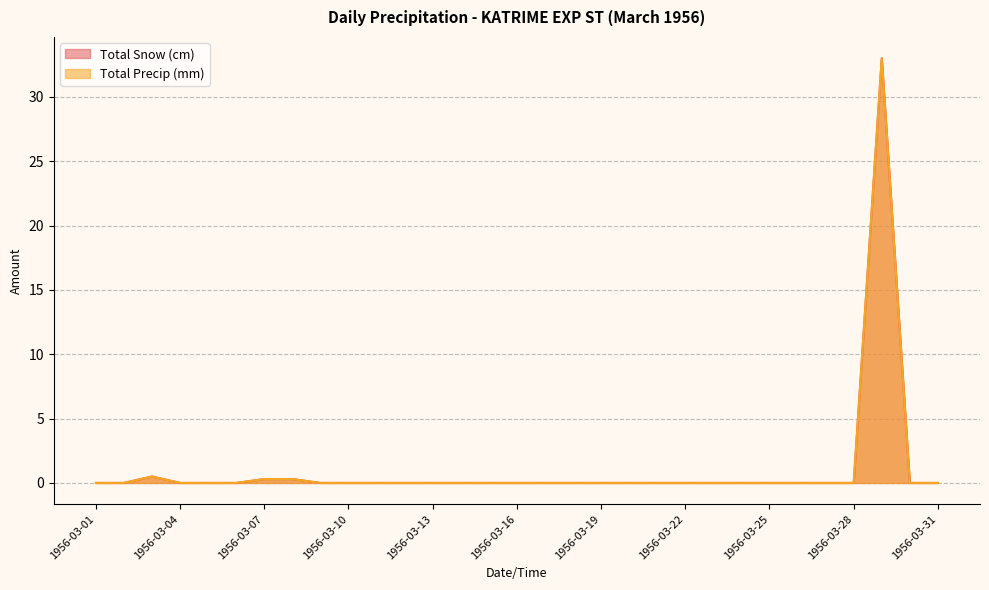

What is the average value of the Total Precip (mm) series?

1.1